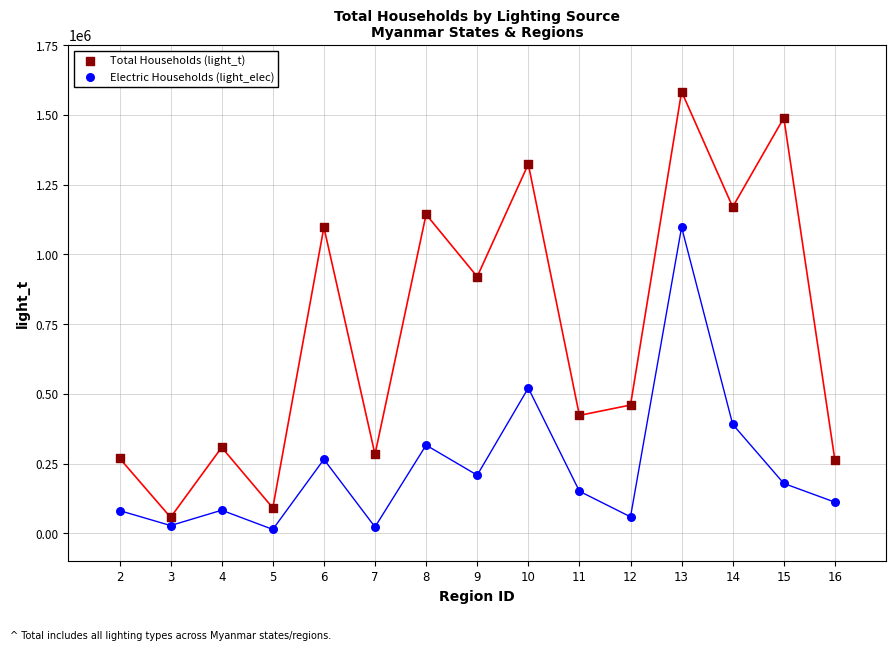

Which series contains the lowest Y value?

Electric Households (light_elec)